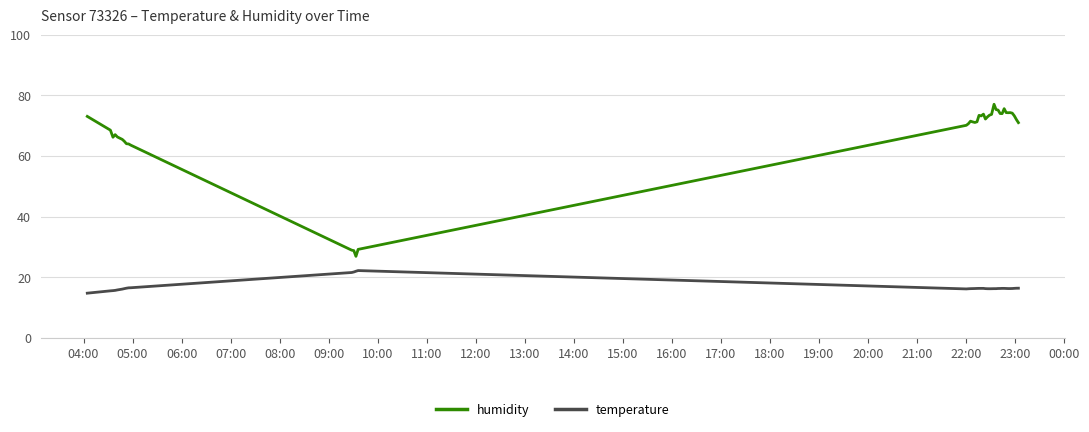

Which series has the largest range (max minus min)?

humidity